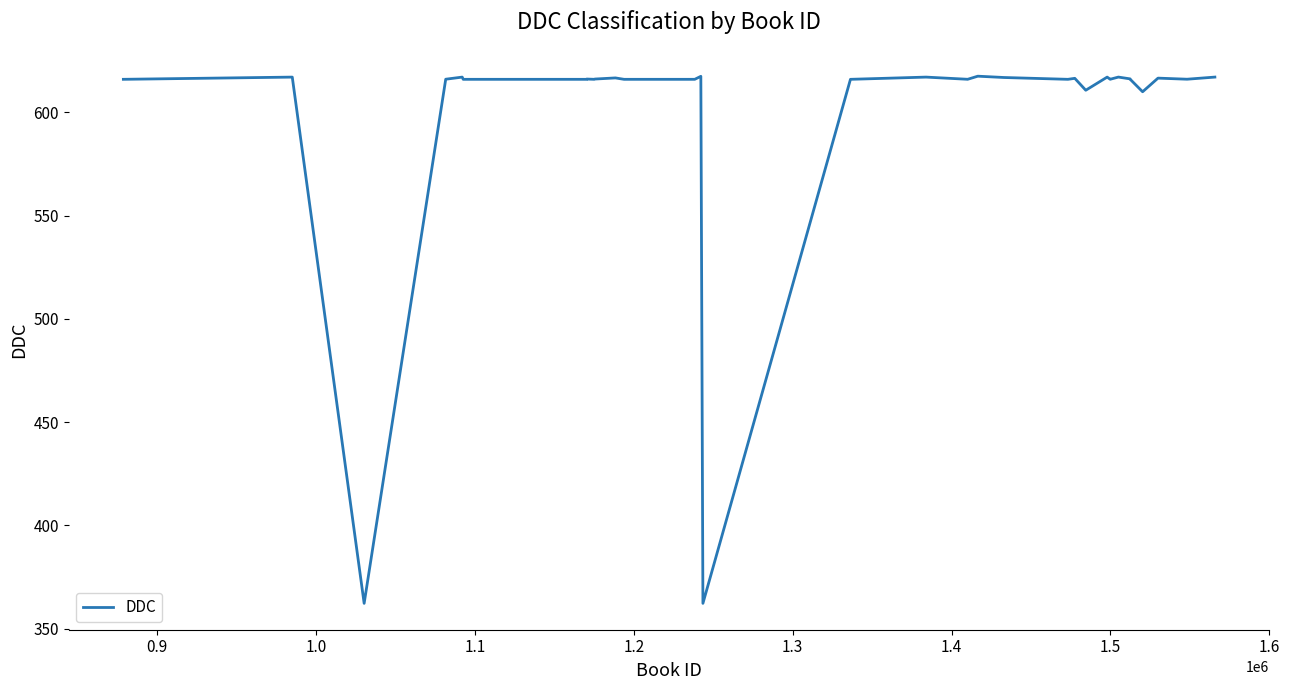

What is the maximum value shown in the chart?

617.5